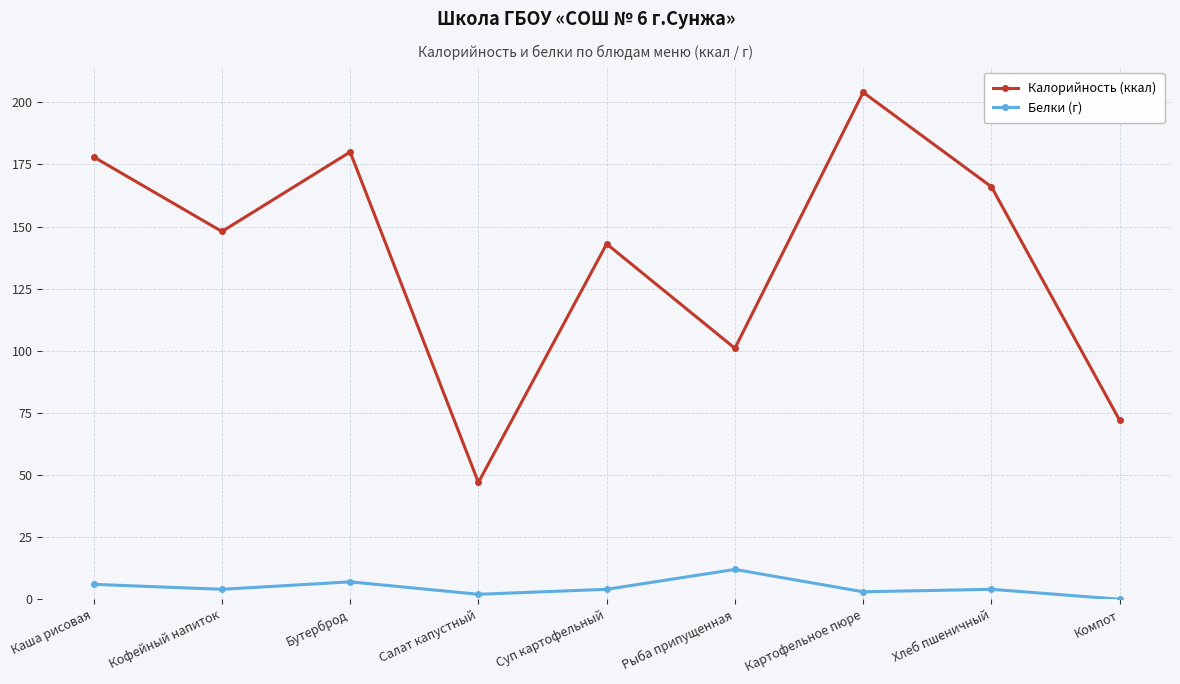

How many series are shown in this chart?

2